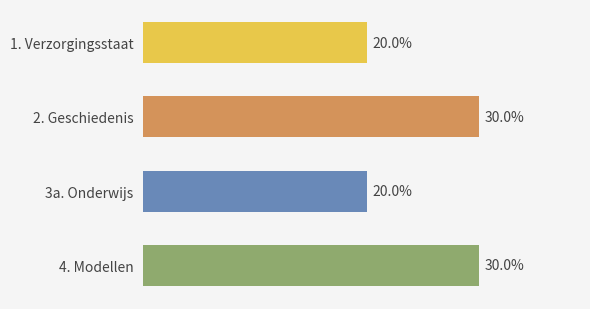

Does the chart contain any negative values?

No